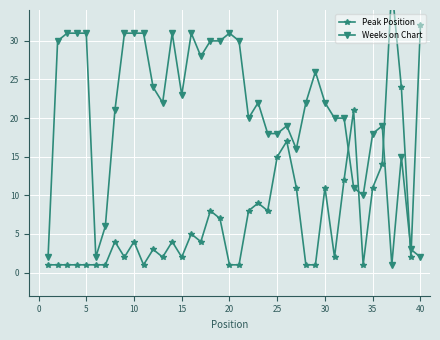

At how many categories does at least one series exceed 20?

26